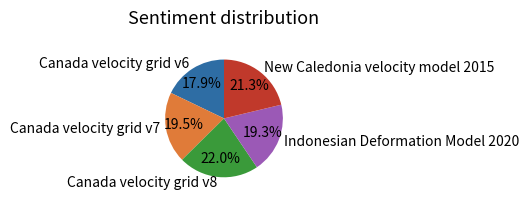

What is the ratio of the value at Indonesian Deformation Model 2020 to the value at New Caledonia velocity model 2015?

0.9